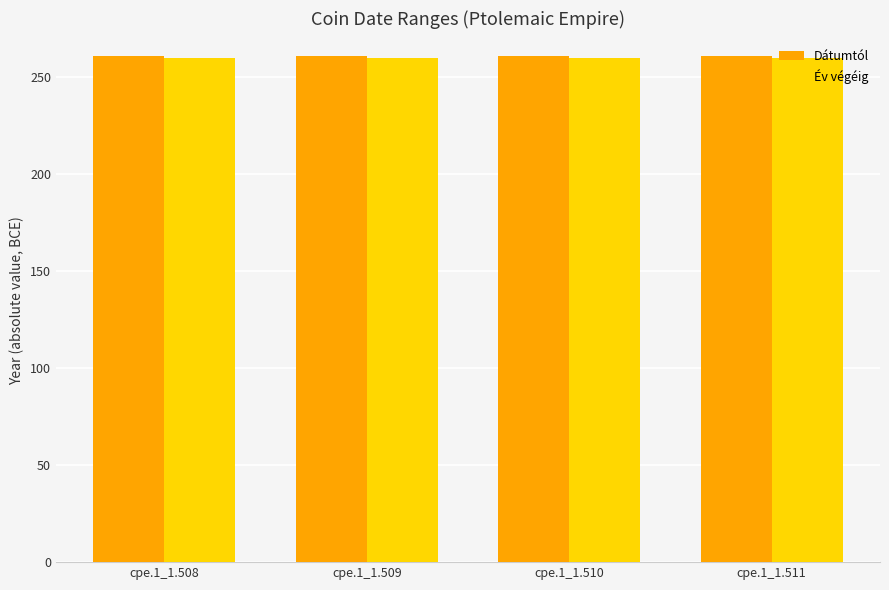

What is the approximate value of Dátumtól at cpe.1_1.508?

261